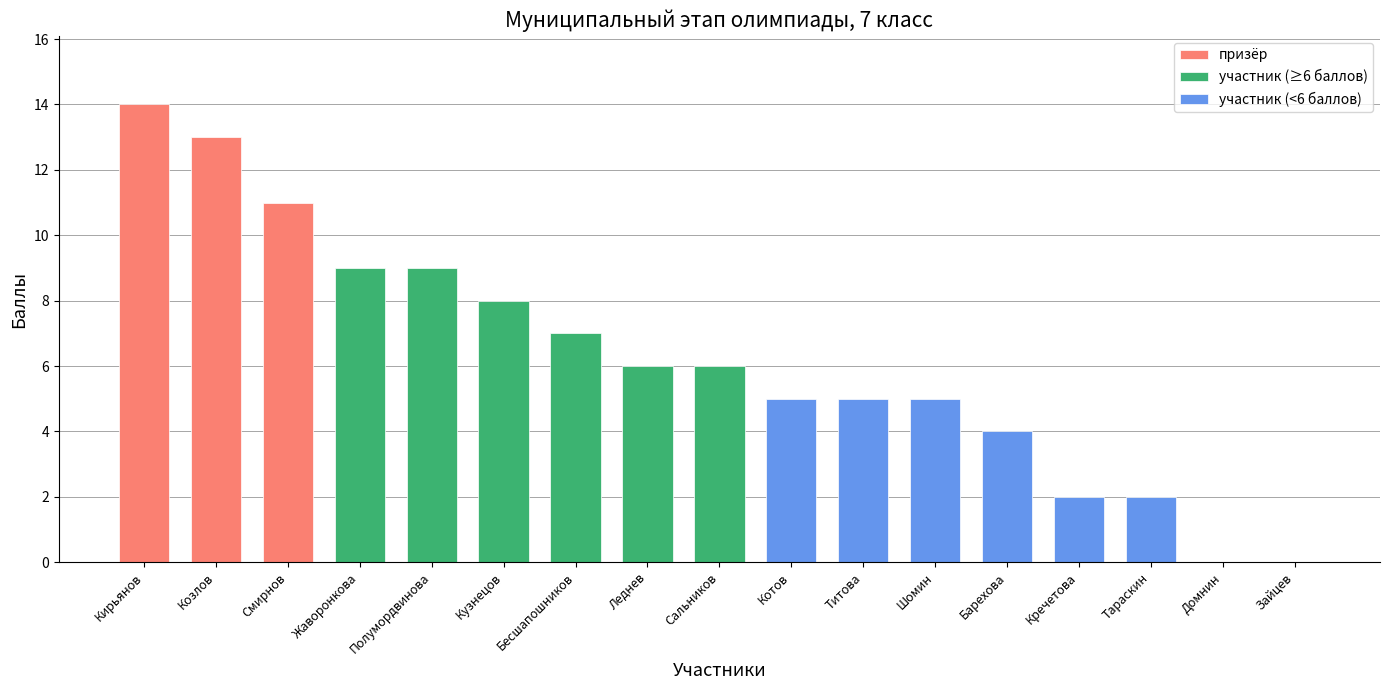

How many data points in участник are above 5?

6